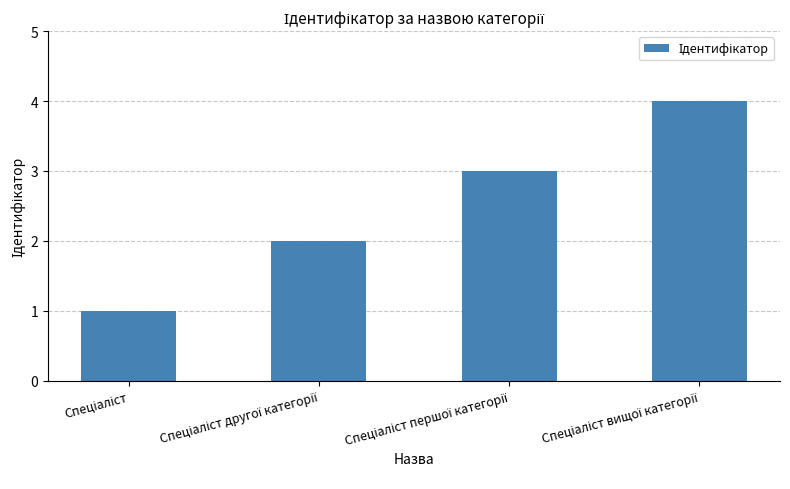

What is the difference between the second highest and minimum values?

2